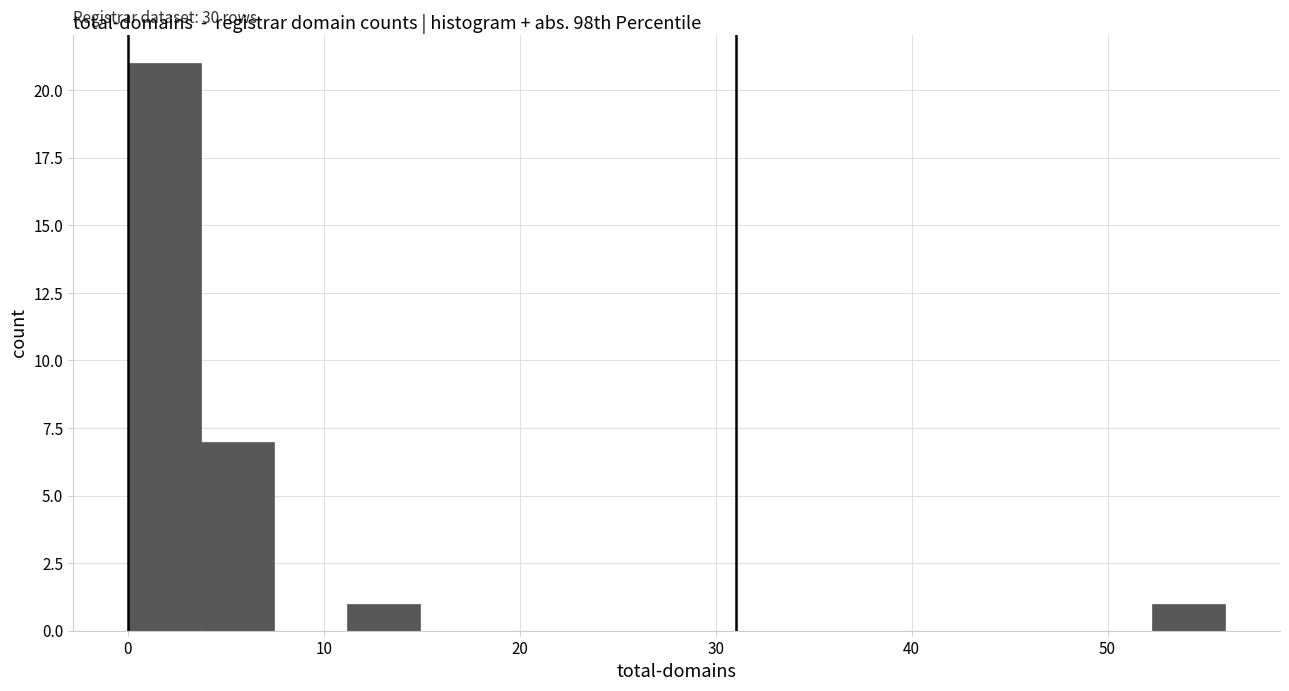

Read against the x-axis, roughly where is the centre of the tallest bar?

2